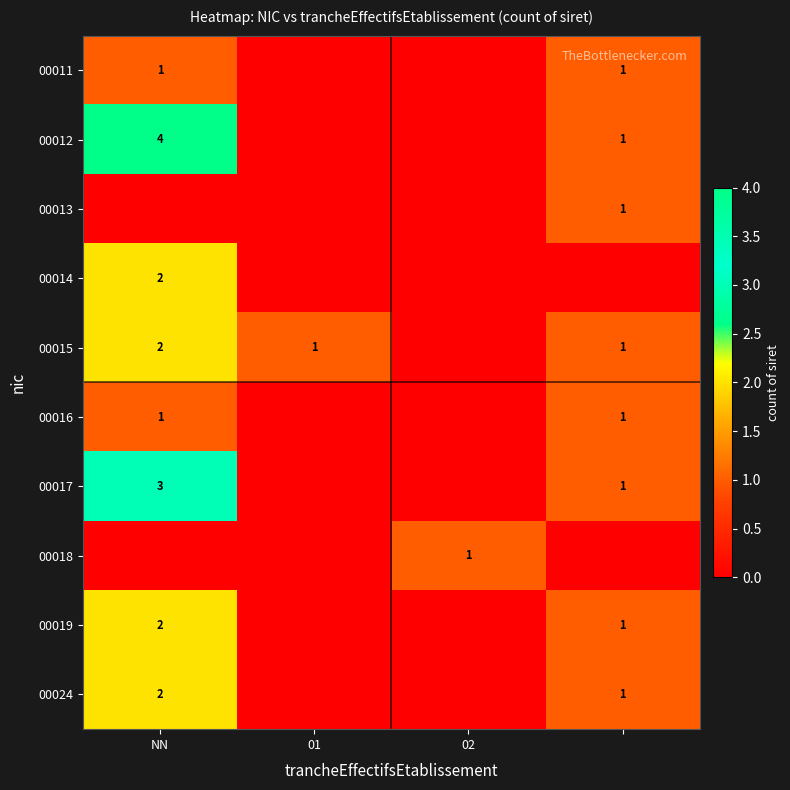

What is the maximum value shown in the chart?

4